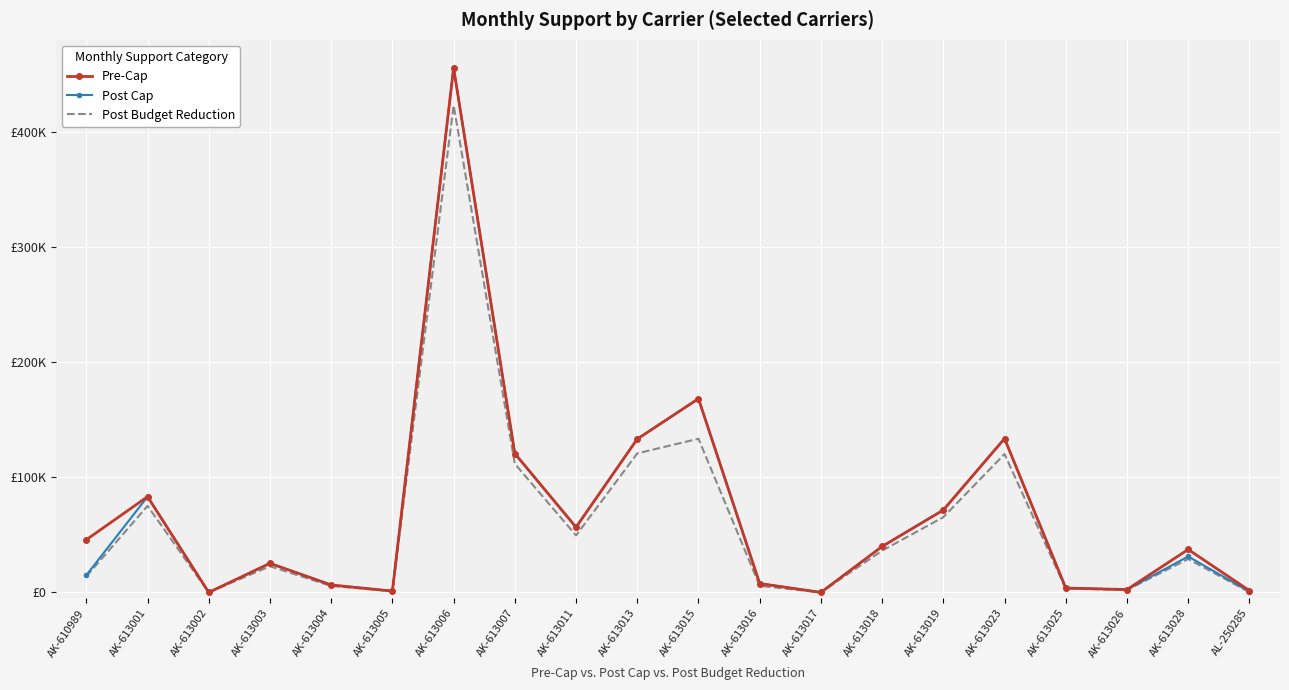

What are all the series names shown in the legend?

Pre-Cap, Post Cap, Post Budget Reduction